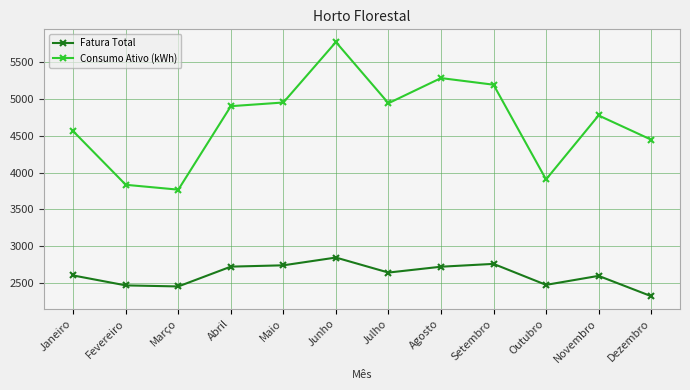

Where is the first local minimum for Consumo Ativo (kWh)?

Março